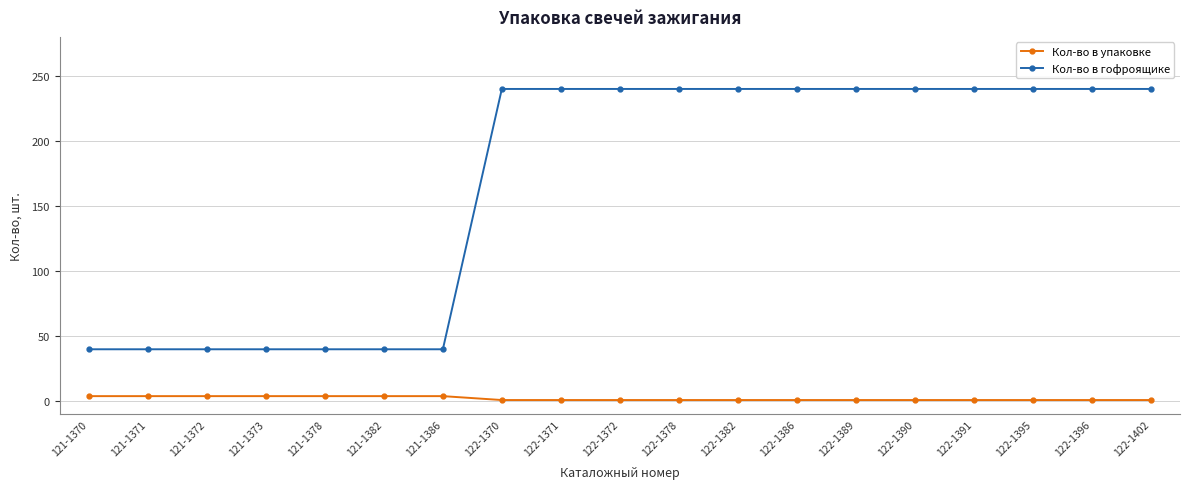

Is it true that Кол-во в гофроящике equals 240 at 122-1378?

True